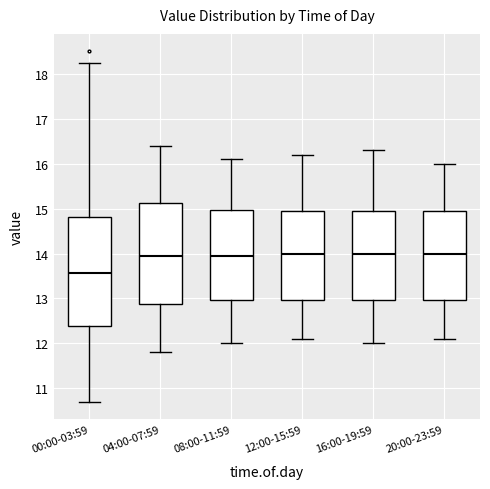

Which box is the tallest, from its lower edge to its upper edge?

00:00-03:59